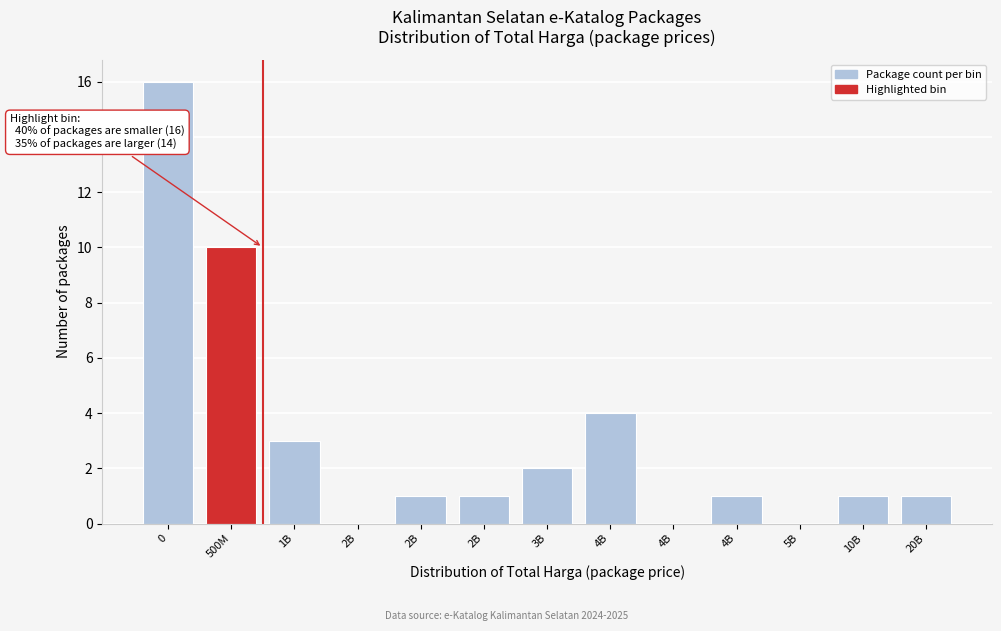

Are the bars horizontal?

No